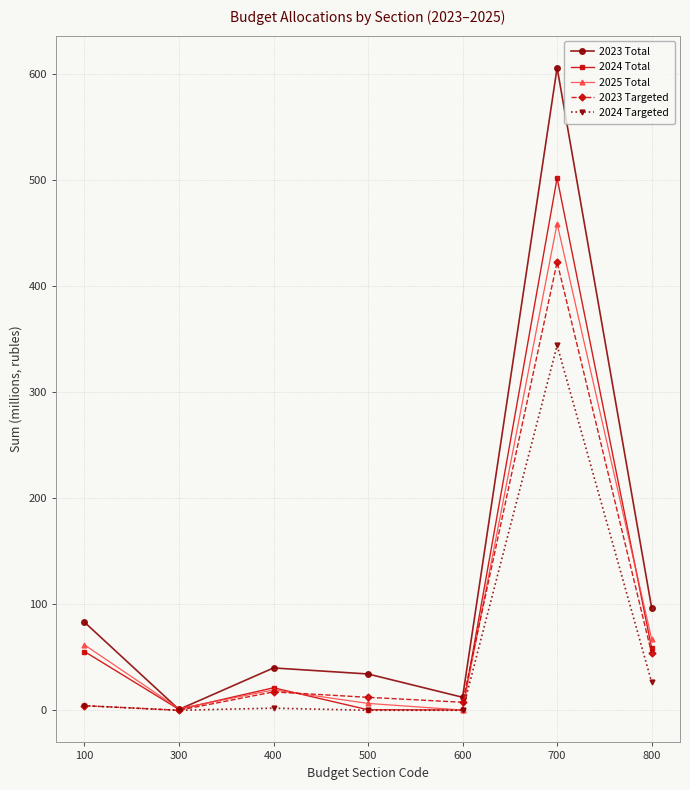

At which label does 2025 Total reach its peak?

700